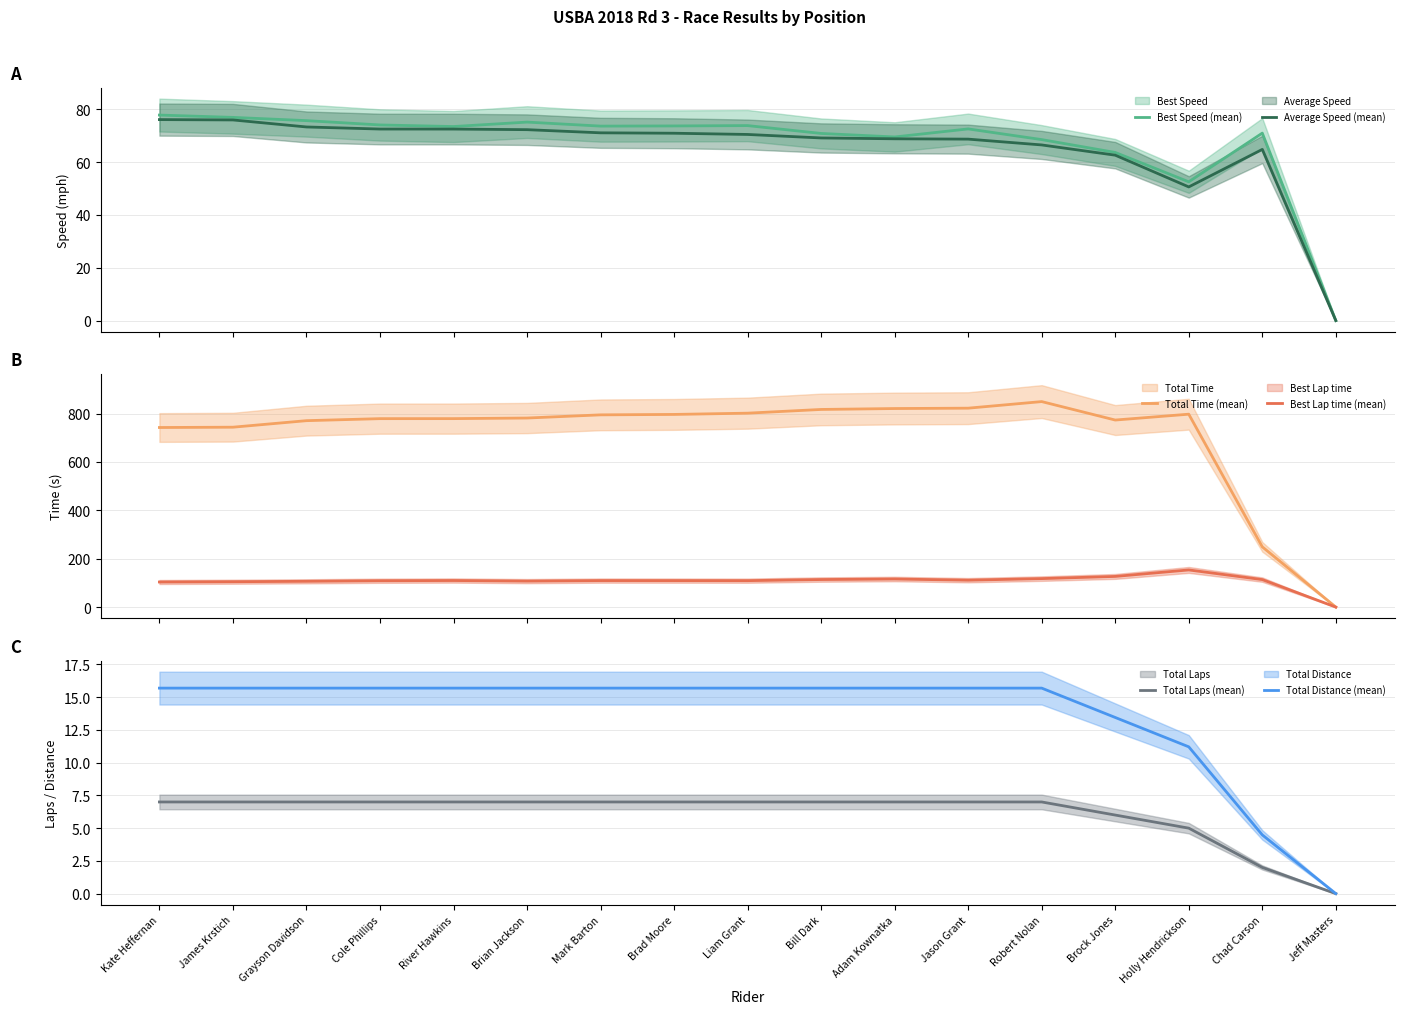

What is the difference between the second highest and second lowest values in the Total Distance (mean) series?

11.2